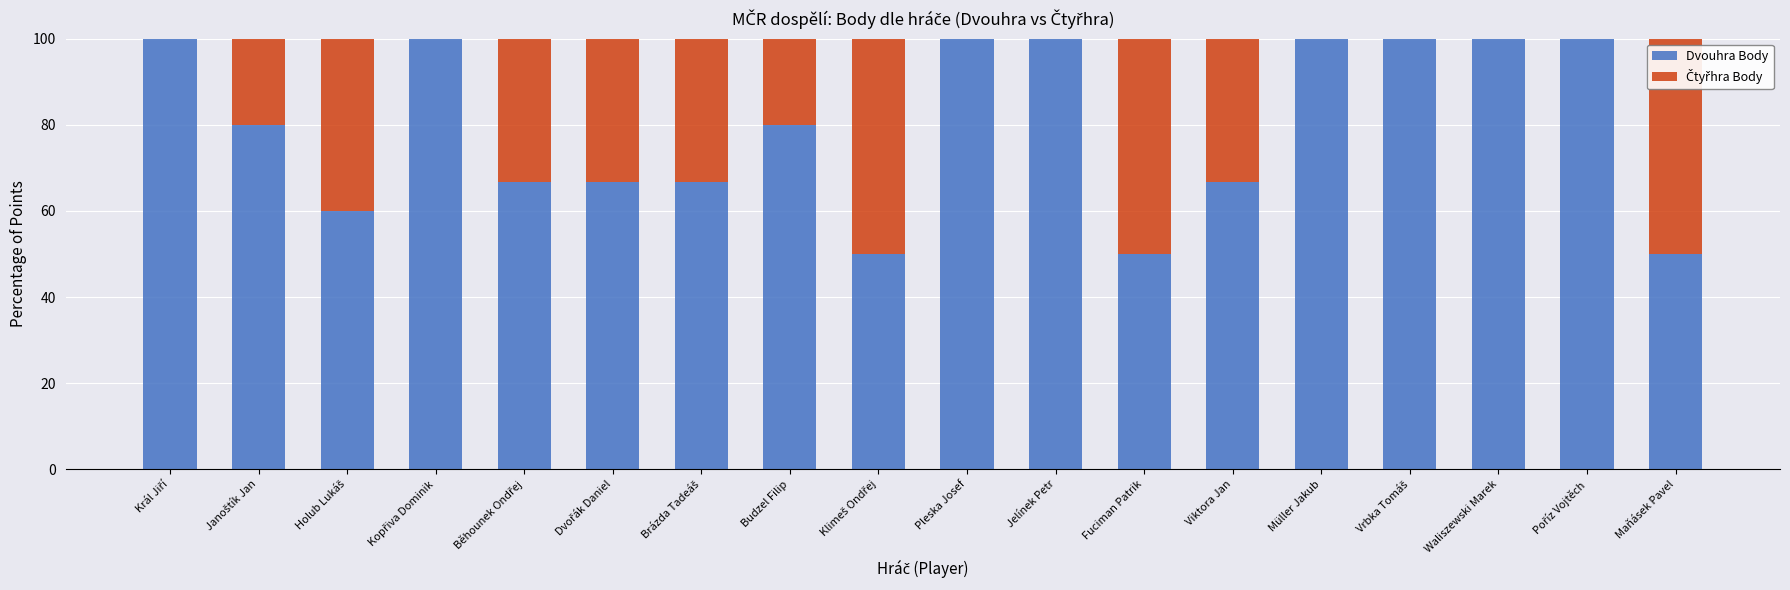

What is the total value across all series at Fuciman Patrik?

100.0